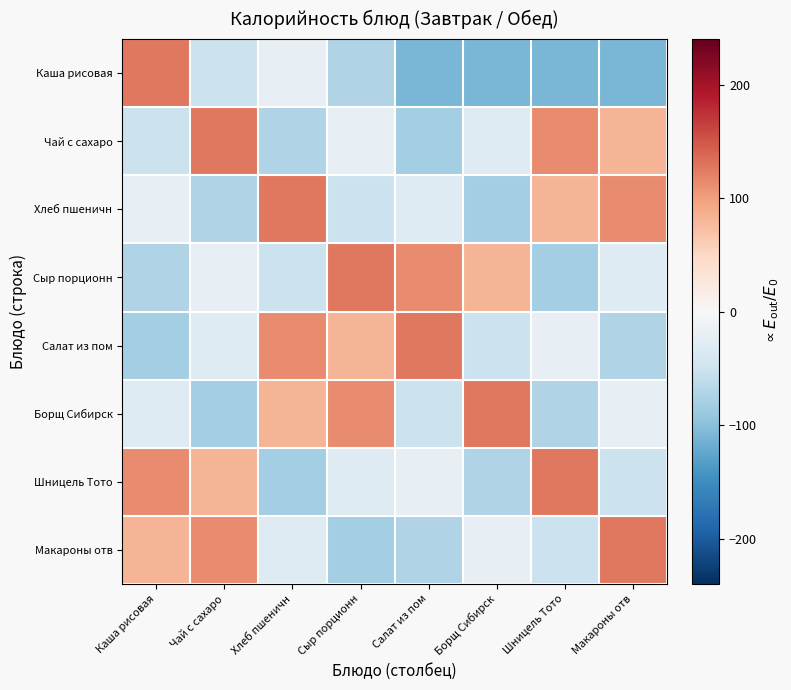

List the series in order of their peak value, highest first.

Каша рисовая, Чай с сахаро, Хлеб пшеничн, Сыр порционн, Салат из пом, Борщ Сибирск, Шницель Тото, Макароны отв